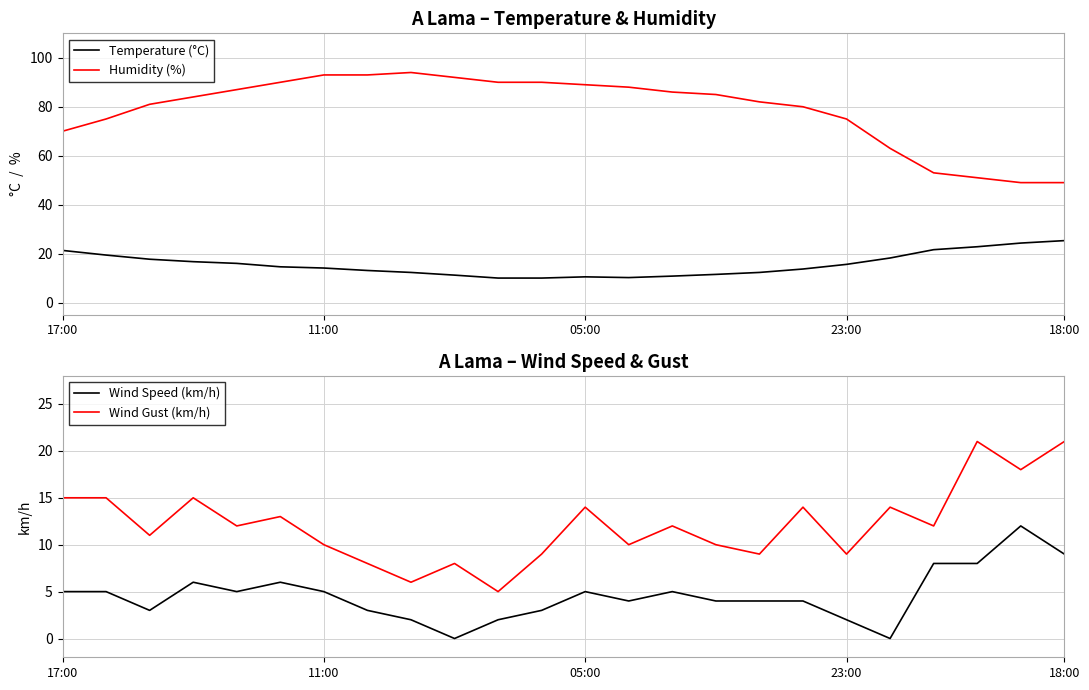

Reading right to left, what are all the values shown in this chart?

Temperature (°C): 25.3	24.3	22.8	21.6	18.2	15.6	13.7	12.3	11.5	10.8	10.2	10.5	10.0	10.0	11.2	12.3	13.1	14.1	14.6	16.0	16.7	17.7	19.4	21.3
Humidity (%): 49.0	49.0	51.0	53.0	63.0	75.0	80.0	82.0	85.0	86.0	88.0	89.0	90.0	90.0	92.0	94.0	93.0	93.0	90.0	87.0	84.0	81.0	75.0	70.0
Wind Speed (km/h): 9.0	12.0	8.0	8.0	0.0	2.0	4.0	4.0	4.0	5.0	4.0	5.0	3.0	2.0	0.0	2.0	3.0	5.0	6.0	5.0	6.0	3.0	5.0	5.0
Wind Gust (km/h): 21.0	18.0	21.0	12.0	14.0	9.0	14.0	9.0	10.0	12.0	10.0	14.0	9.0	5.0	8.0	6.0	8.0	10.0	13.0	12.0	15.0	11.0	15.0	15.0